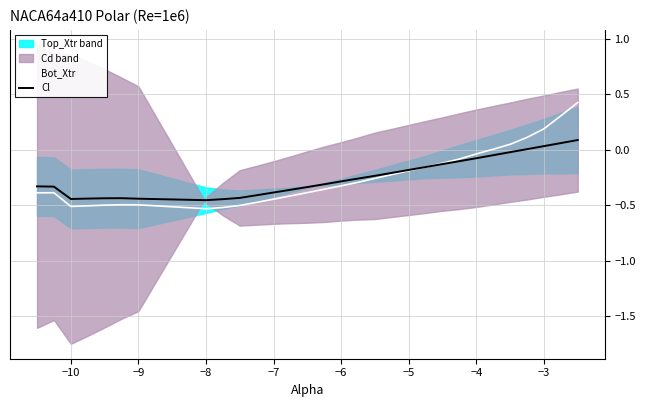

How many interior local peaks does the Cl series have?

1